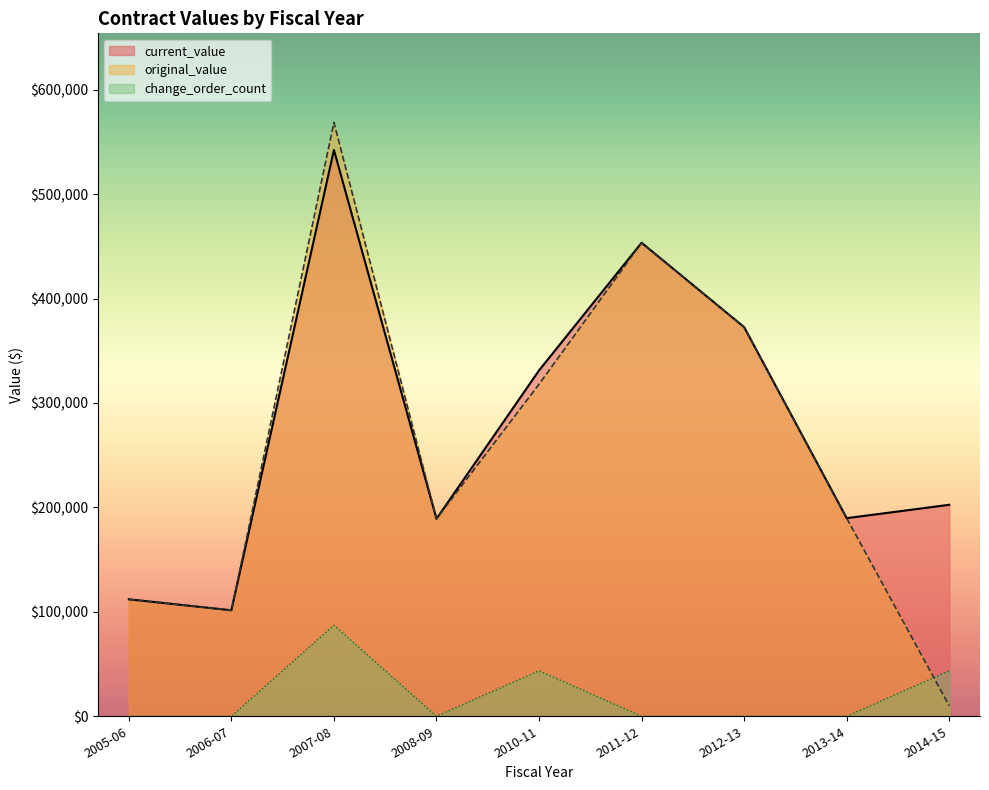

True or false: change_order_count and current_value intersect in this chart.

False